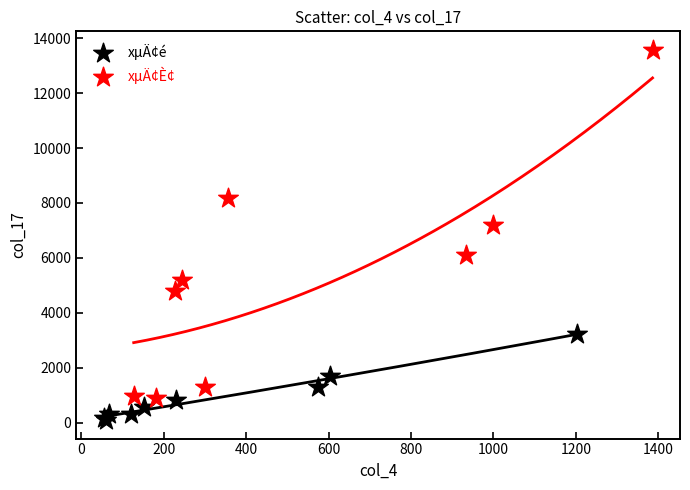

Which series reaches the maximum Y coordinate?

xµÄ¢È¢